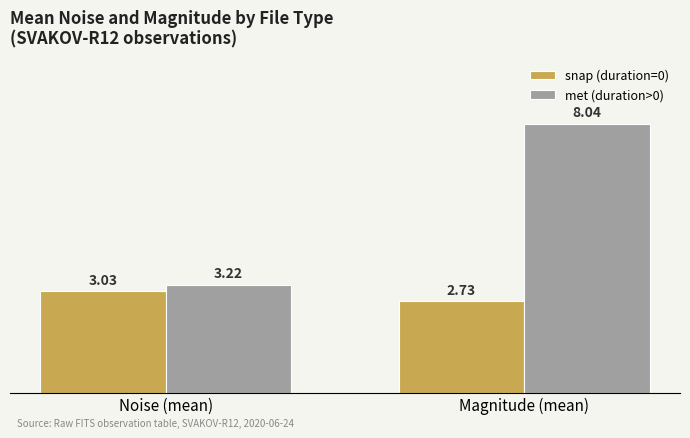

How many distinct data groups are displayed?

2